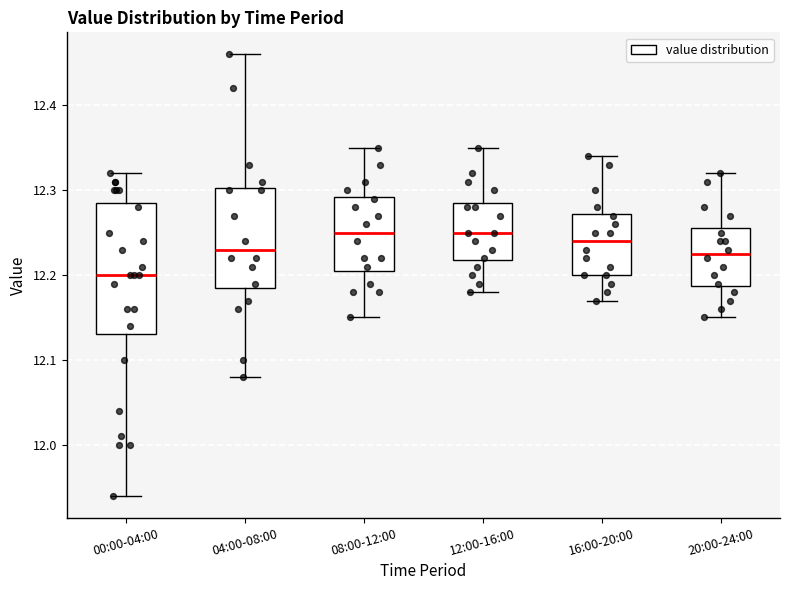

Where does the median line of the box for 16:00-20:00 sit on the y-axis? The values are not printed on the chart, so give them approximately, as read against the axis.

12.24